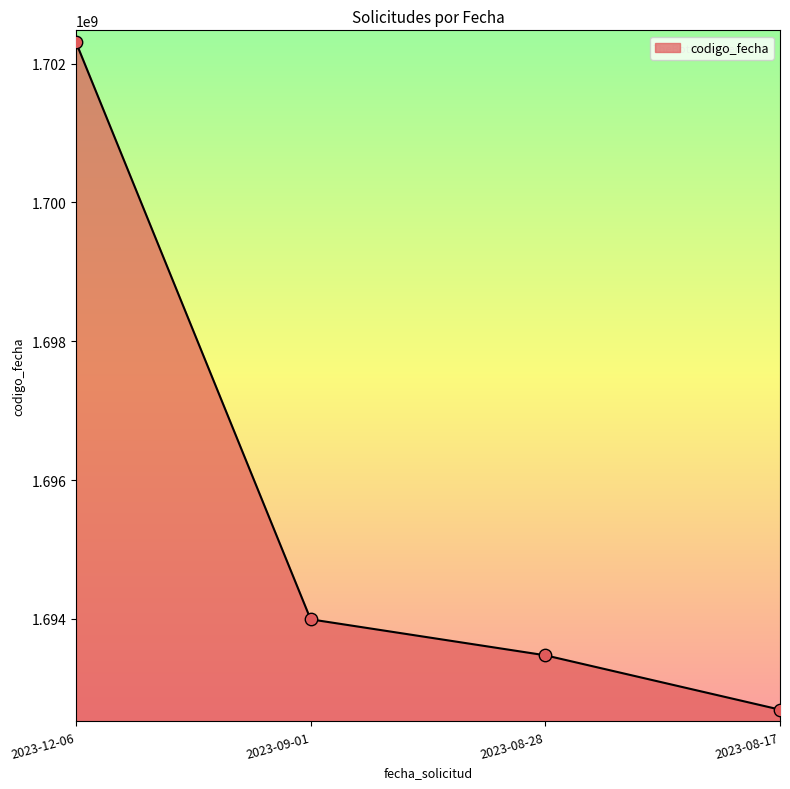

What is the ratio of the value at 2023-08-28 to the value at 2023-08-17?

1.0